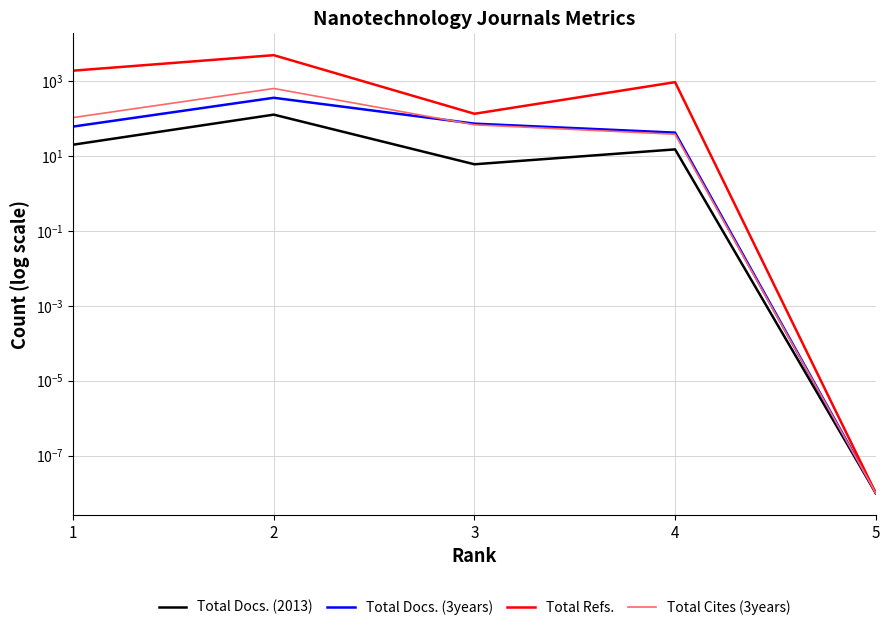

What is the difference between the second highest and minimum values in the Total Refs. series?

1896.0